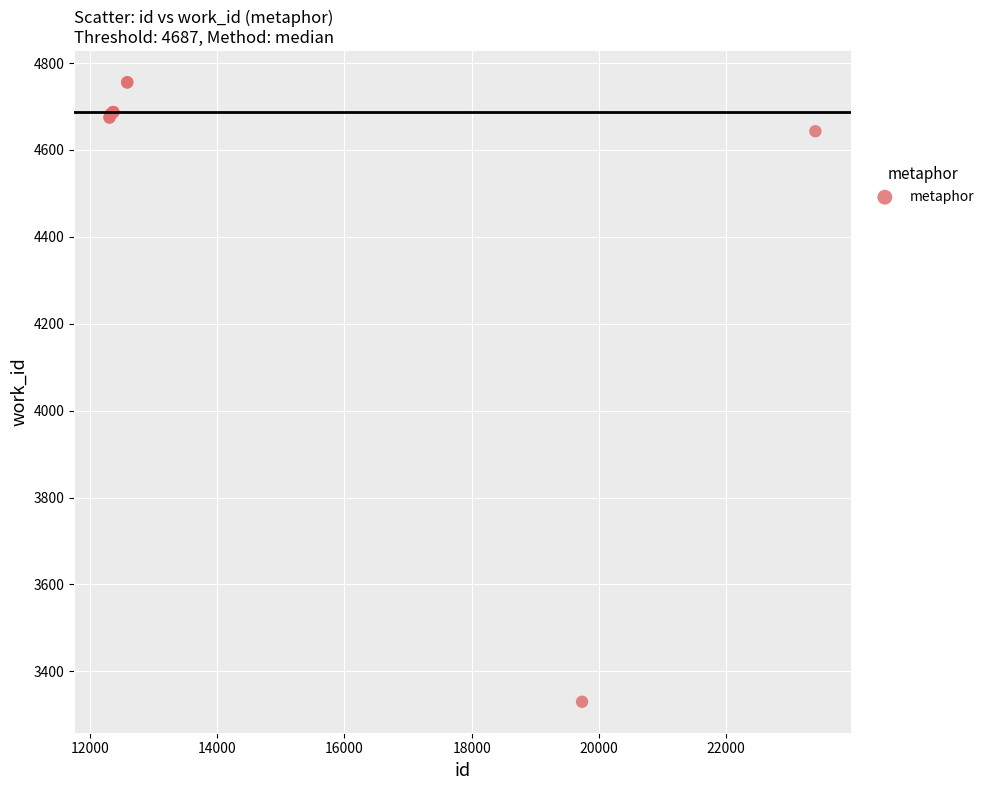

What Y value in the scatter plot is closest to 4043?

4643